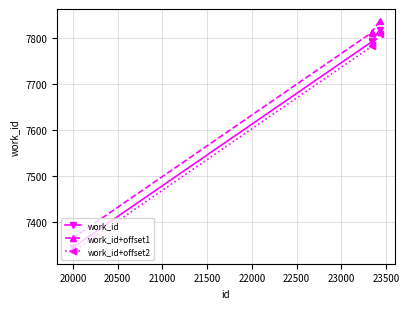

What is the greatest value displayed?

7839